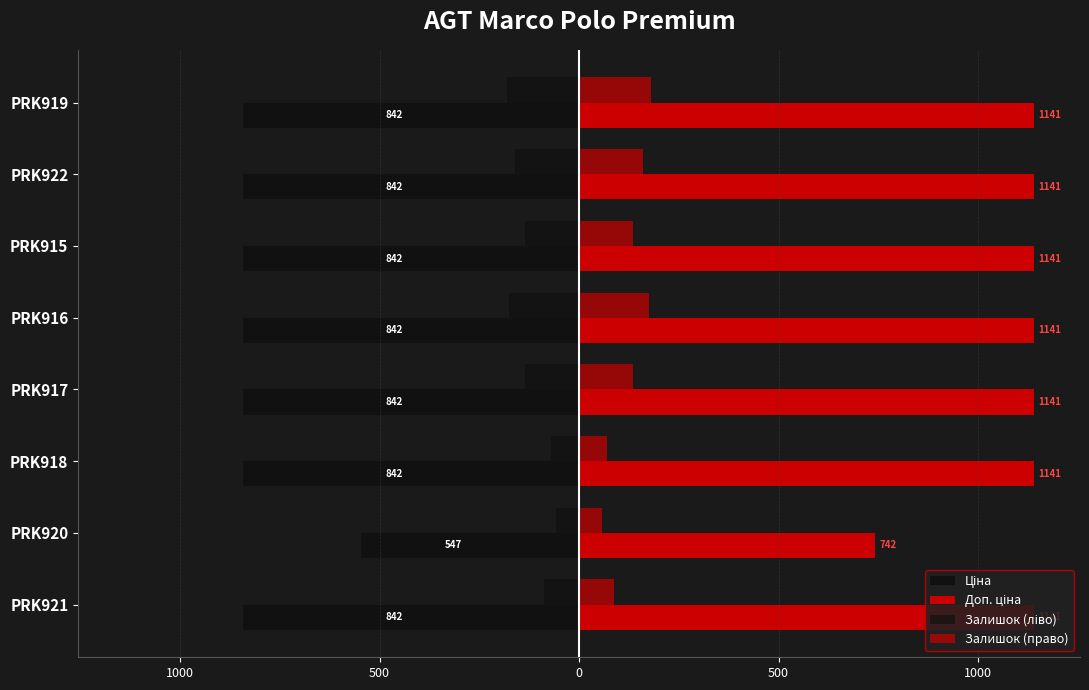

Which series has the largest total across all categories?

Доп. ціна